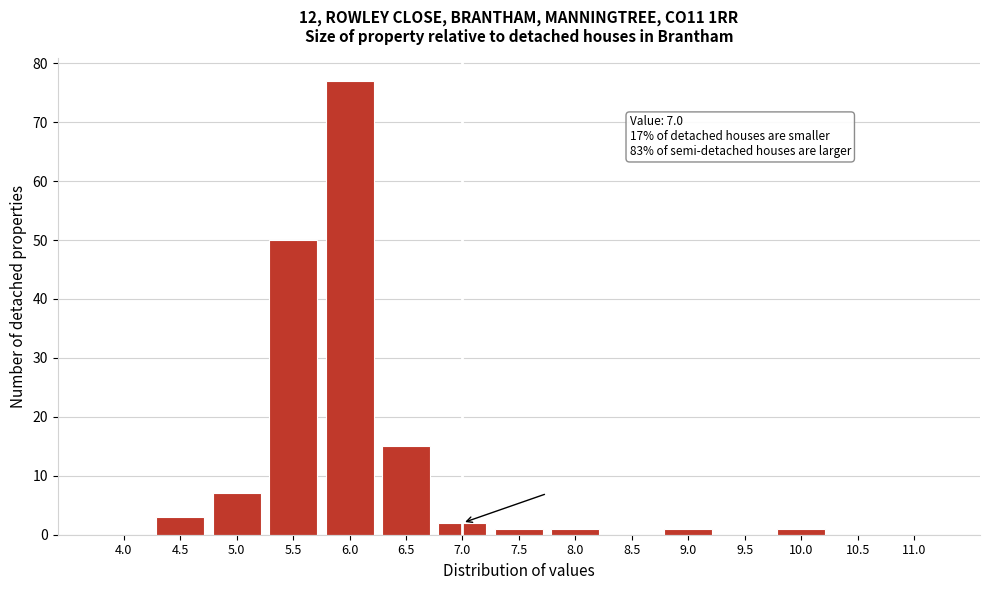

Reading left to right, transcribe all the data shown in this chart.

4.0=0	4.5=3	5.0=7	5.5=50	6.0=77	6.5=15	7.0=2	7.5=1	8.0=1	8.5=0	9.0=1	9.5=0	10.0=1	10.5=0	11.0=0